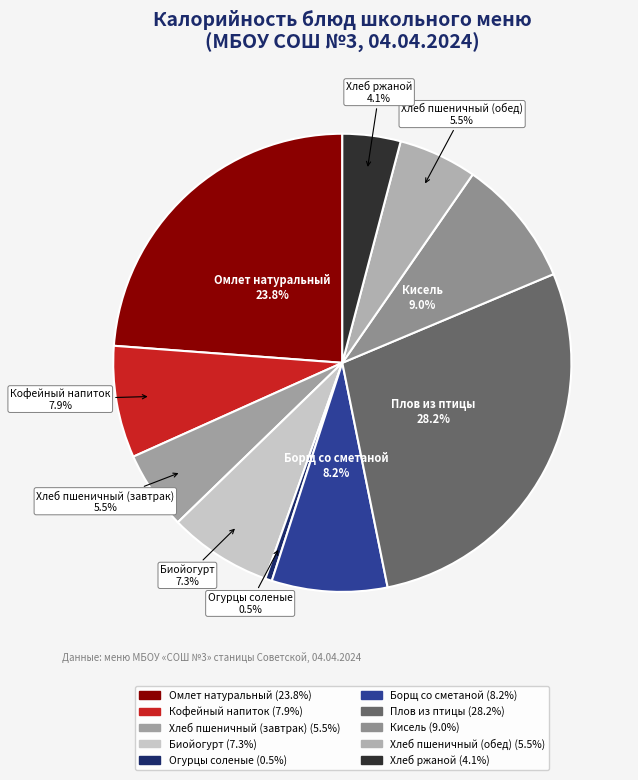

What percentage is the Кофейный напиток slice, to the nearest percent?

8%